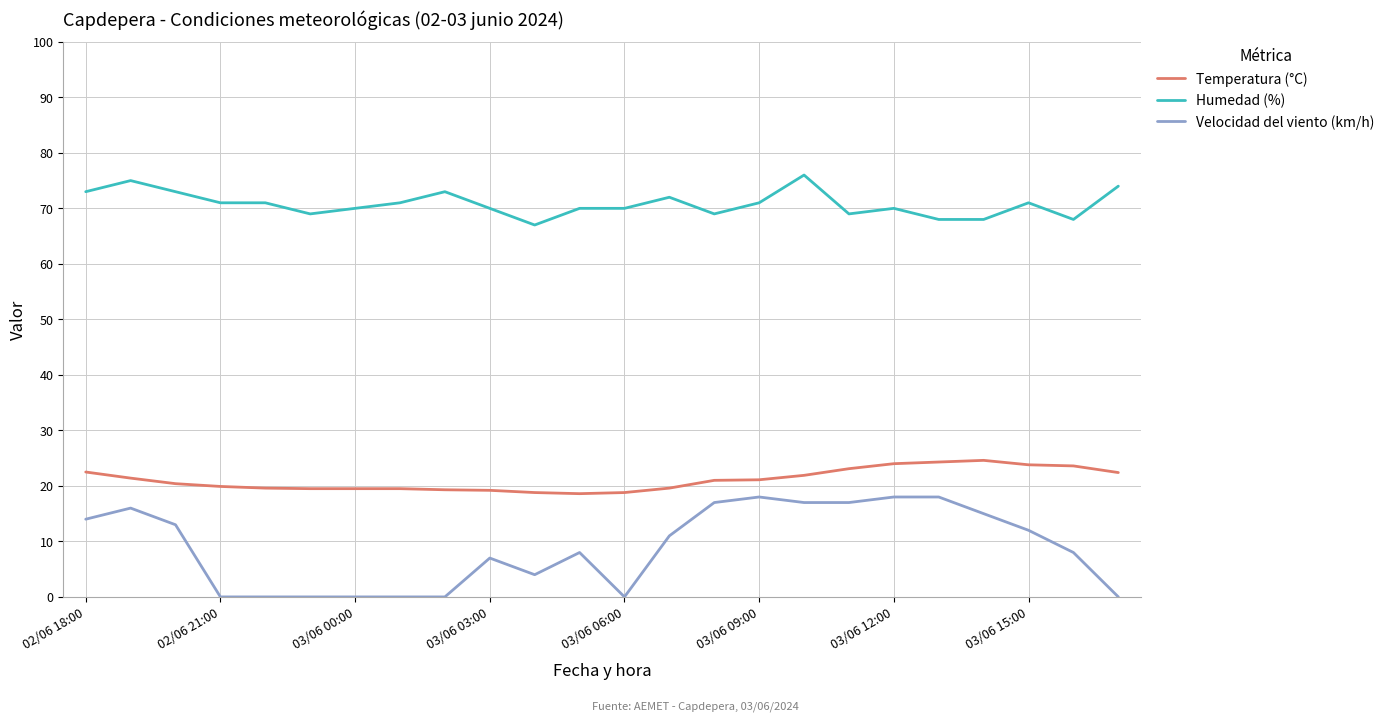

Rank the series by their maximum value, from highest to lowest.

Humedad (%), Temperatura (°C), Velocidad del viento (km/h)